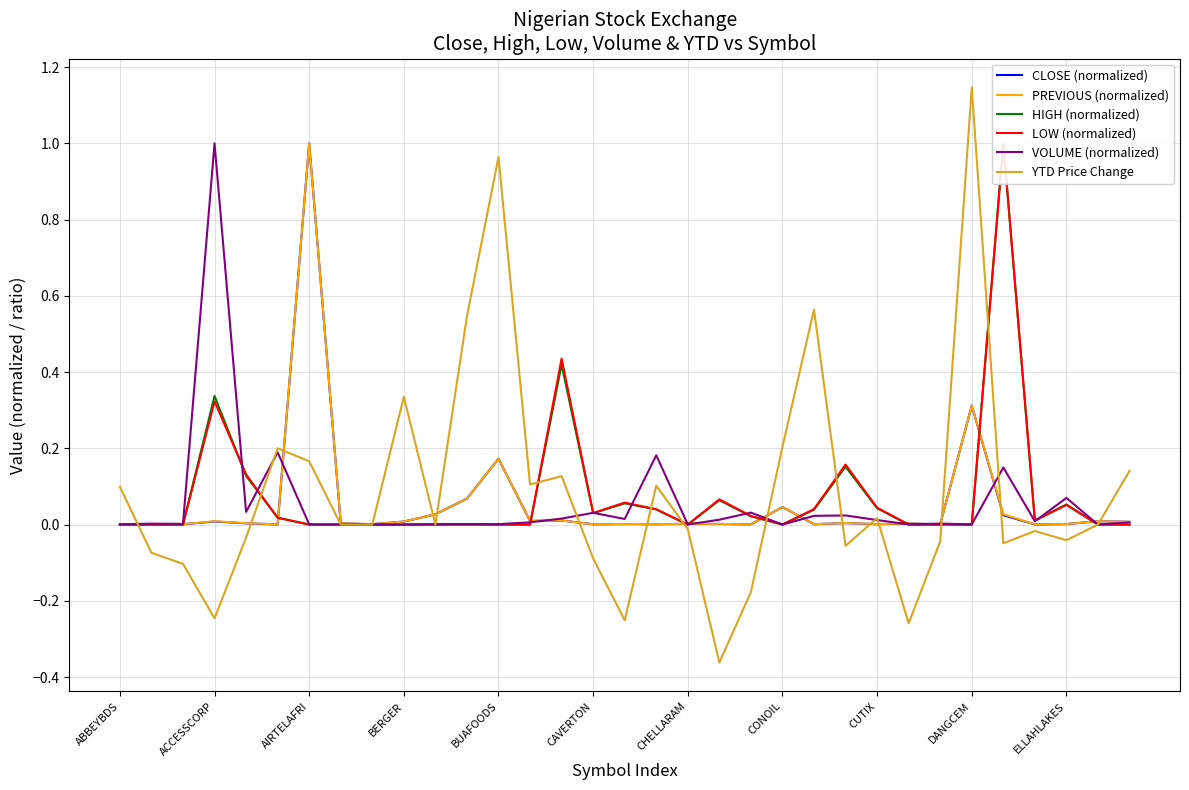

Which category has the highest value in the YTD Price Change series?

DANGCEM